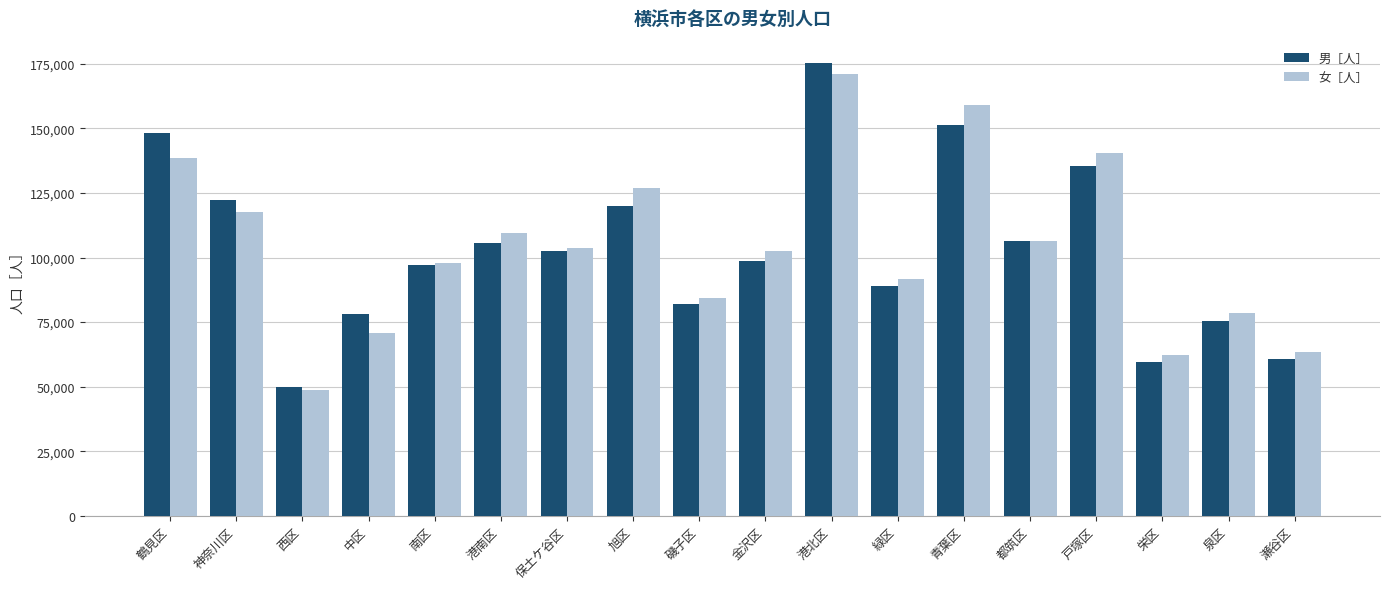

What is the difference between the second highest and second lowest values in the 女［人］ series?

96692